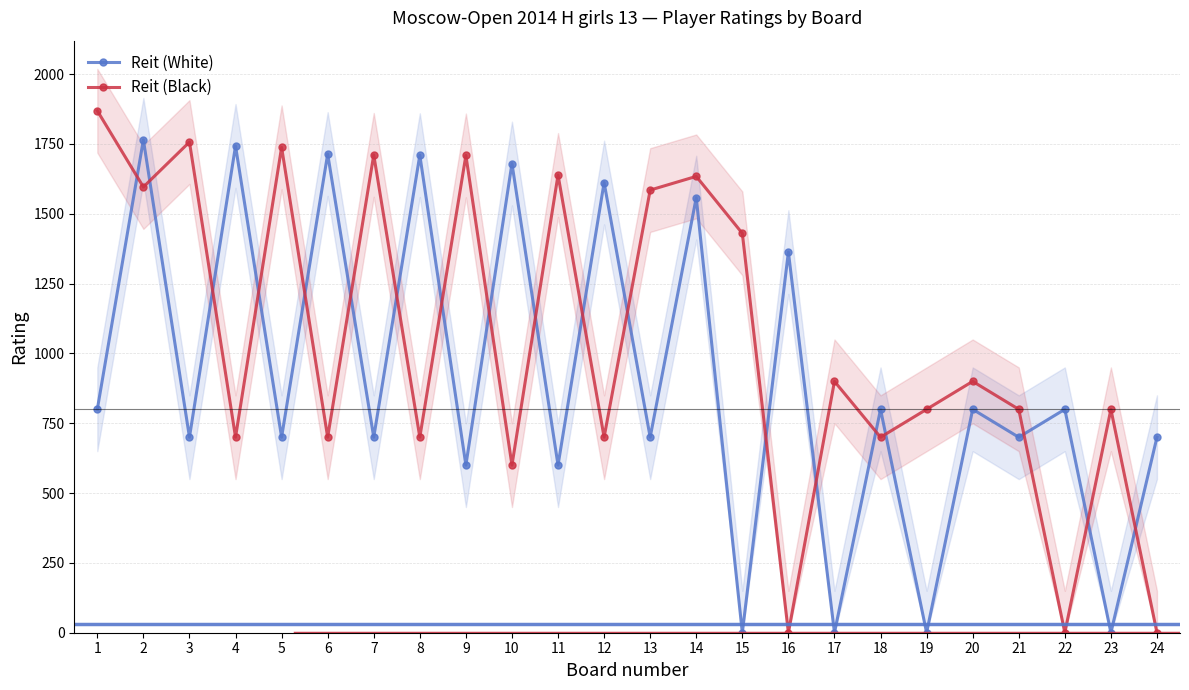

Reading left to right, extract all data points from this chart.

Reit (White): 800	1765	700	1743	700	1714	700	1710	600	1680	600	1612	700	1558	0	1363	0	800	0	800	700	800	0	700
Reit (Black): 1869	1596	1757	700	1738	700	1711	700	1709	600	1639	700	1585	1634	1430	0	900	700	800	900	800	0	800	0